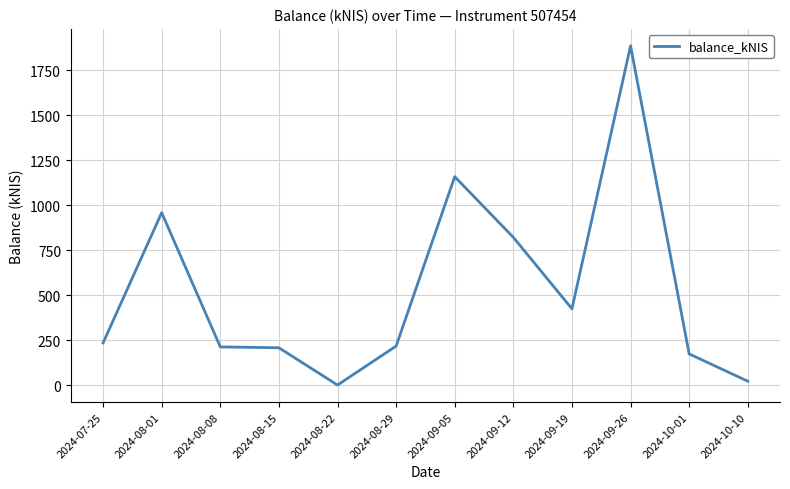

What is the ratio of the value at 2024-08-08 to the value at 2024-08-15?

1.0